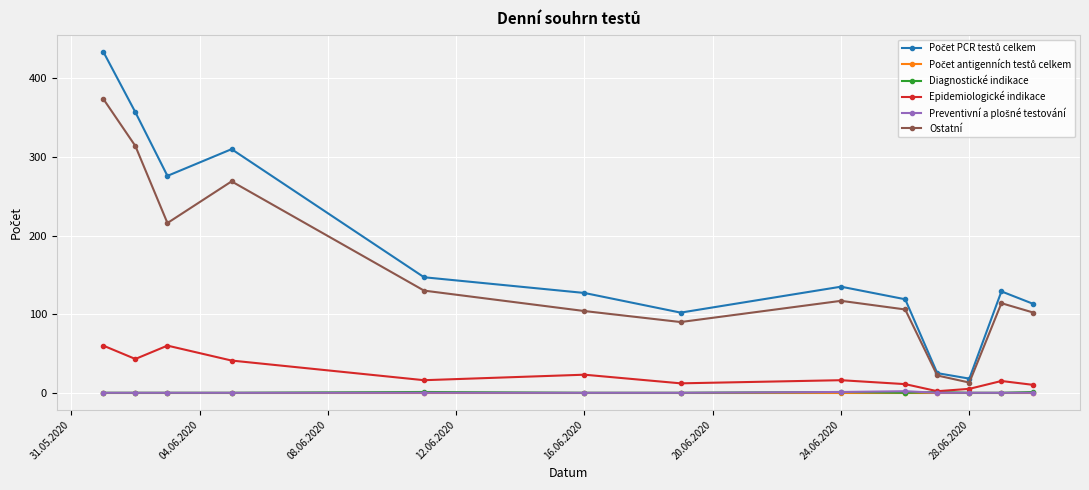

Is this an area chart (filled region under the line)?

No